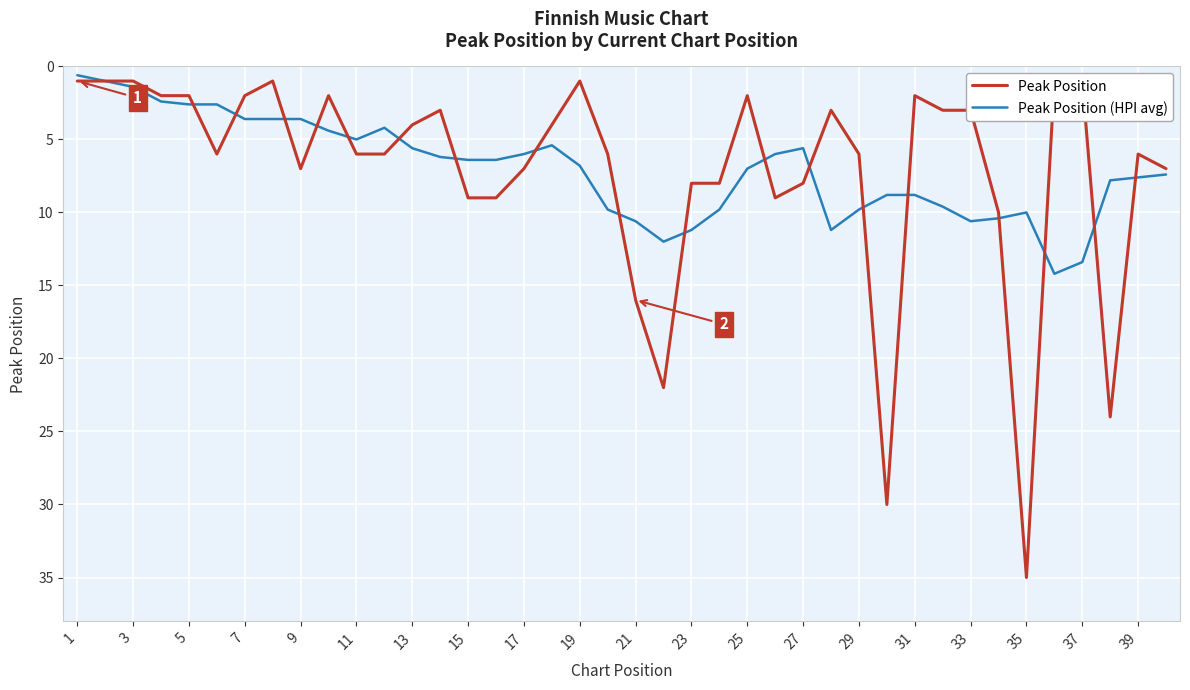

How many categories are shown in the chart?

40